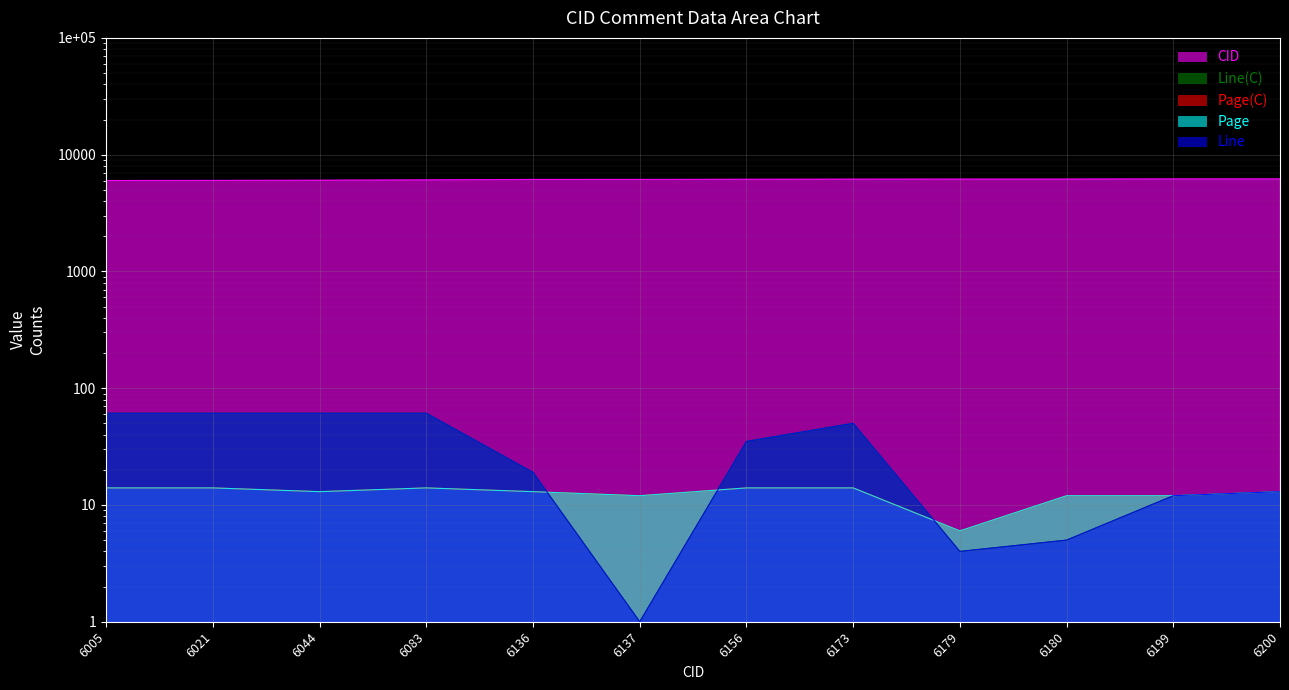

Where does the Line(C) series first go above 35?

6005